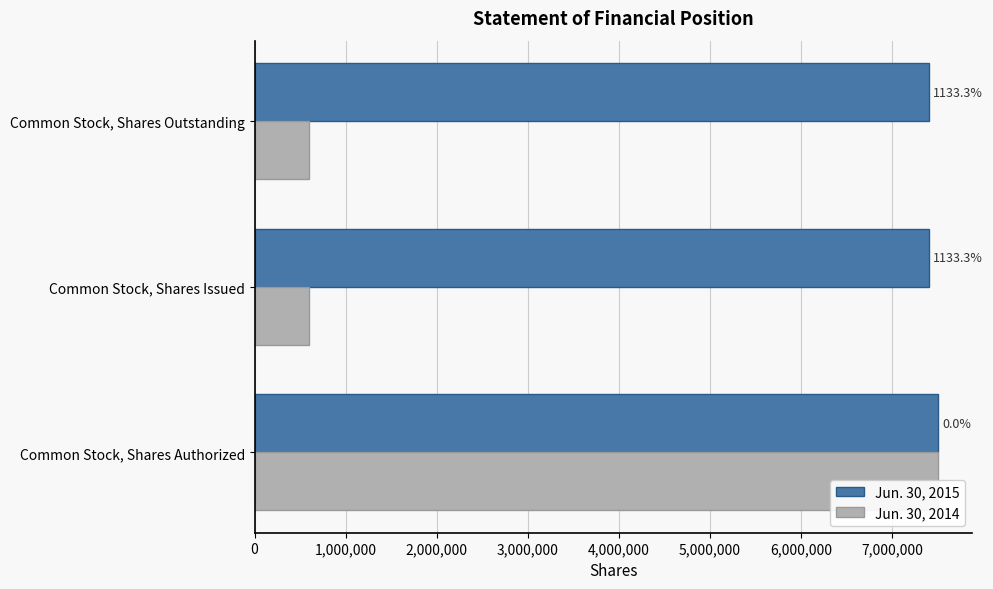

The Jun. 30, 2014 series shows 600000 at Common Stock, Shares Issued. True or false?

True